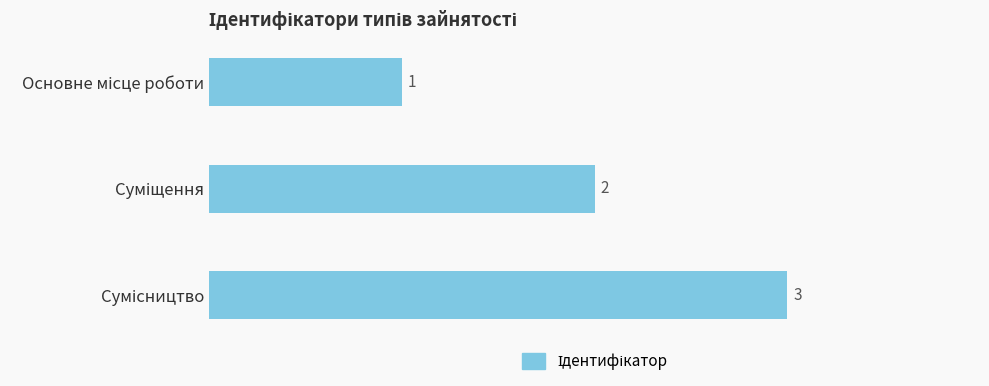

What is the value of the 1st bar from the top?

1